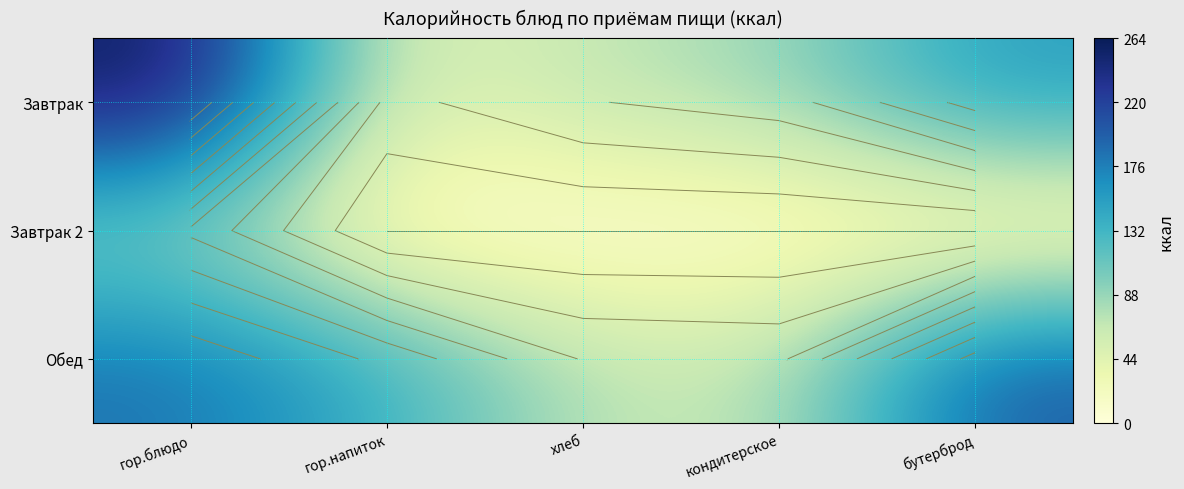

Which series changed the most between кондитерское and бутерброд?

Обед